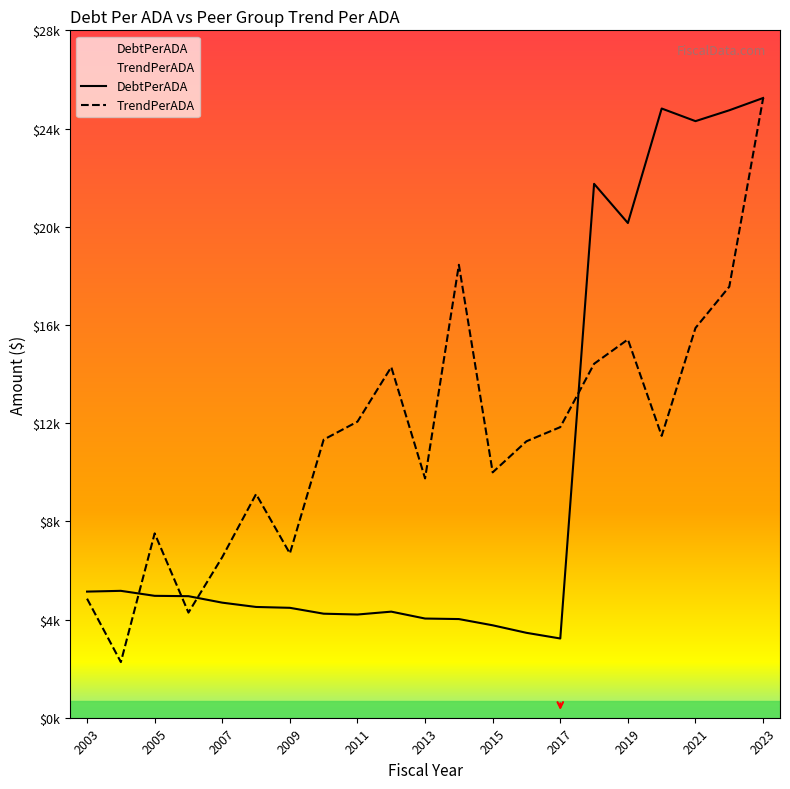

What is the sum of all DebtPerADA values?

206174.6